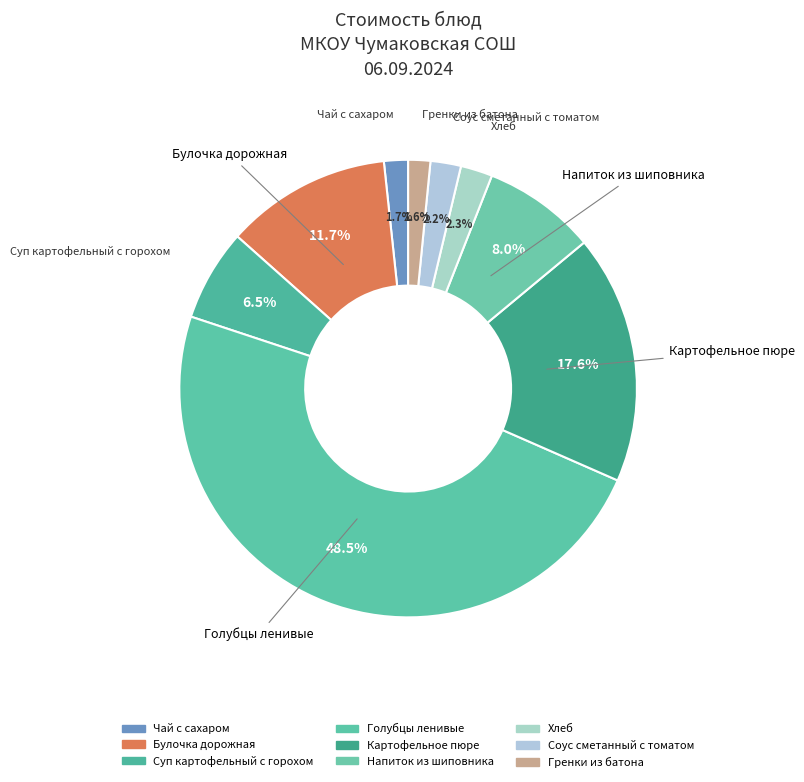

Count the number of slices in the pie.

9